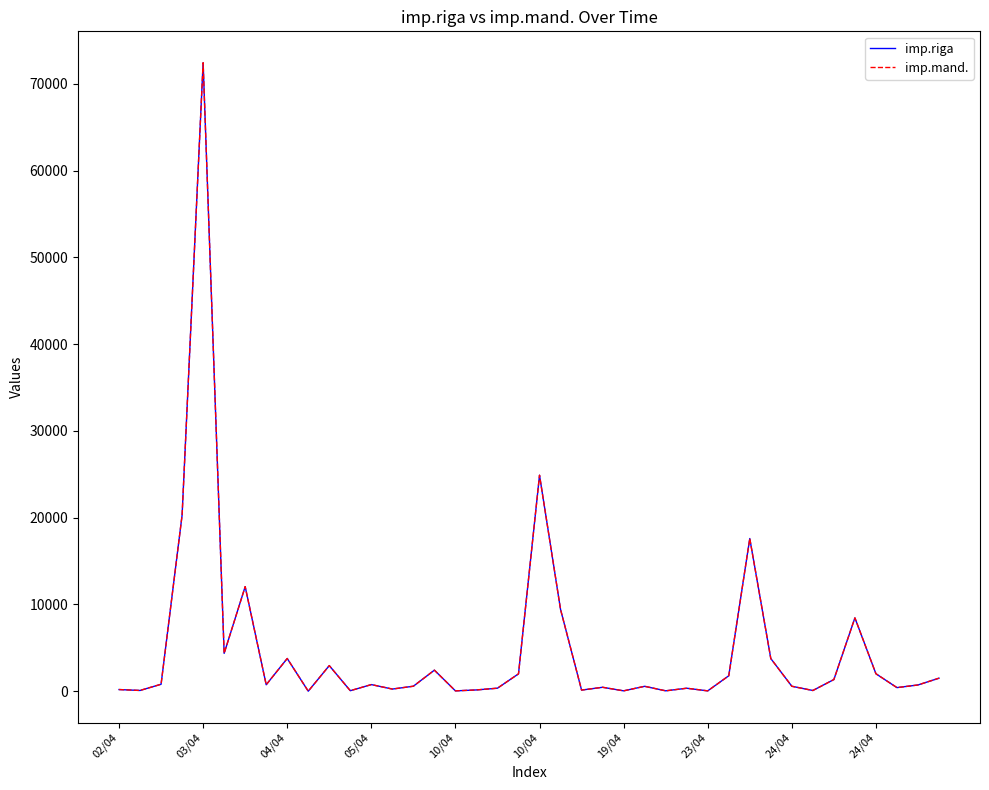

What is the average value of the imp.mand. series?

4960.7